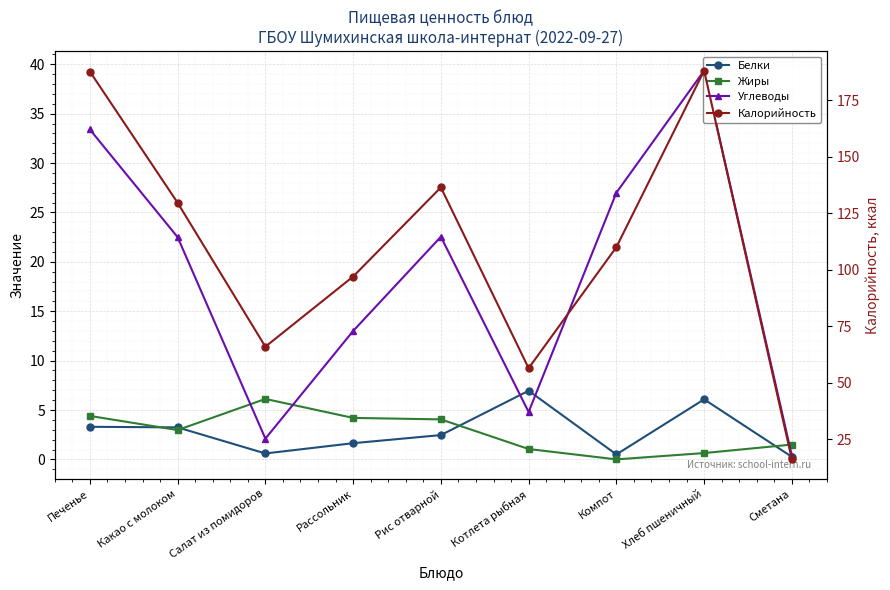

Reading left to right, list all the values displayed in this chart.

Белки: Печенье=3.3	Какао с молоком=3.2	Салат из помидоров=0.6	Рассольник=1.6	Рис отварной=2.5	Котлета рыбная=7.0	Компот=0.5	Хлеб пшеничный=6.1	Сметана=0.3
Жиры: Печенье=4.4	Какао с молоком=3.0	Салат из помидоров=6.1	Рассольник=4.2	Рис отварной=4.0	Котлета рыбная=1.1	Компот=0.0	Хлеб пшеничный=0.6	Сметана=1.5
Углеводы: Печенье=33.4	Какао с молоком=22.5	Салат из помидоров=2.1	Рассольник=13.0	Рис отварной=22.5	Котлета рыбная=4.8	Компот=27.0	Хлеб пшеничный=39.4	Сметана=0.4
Калорийность: Печенье=187.6	Какао с молоком=129.6	Салат из помидоров=66.0	Рассольник=97.0	Рис отварной=136.4	Котлета рыбная=56.5	Компот=110.0	Хлеб пшеничный=188.0	Сметана=16.2